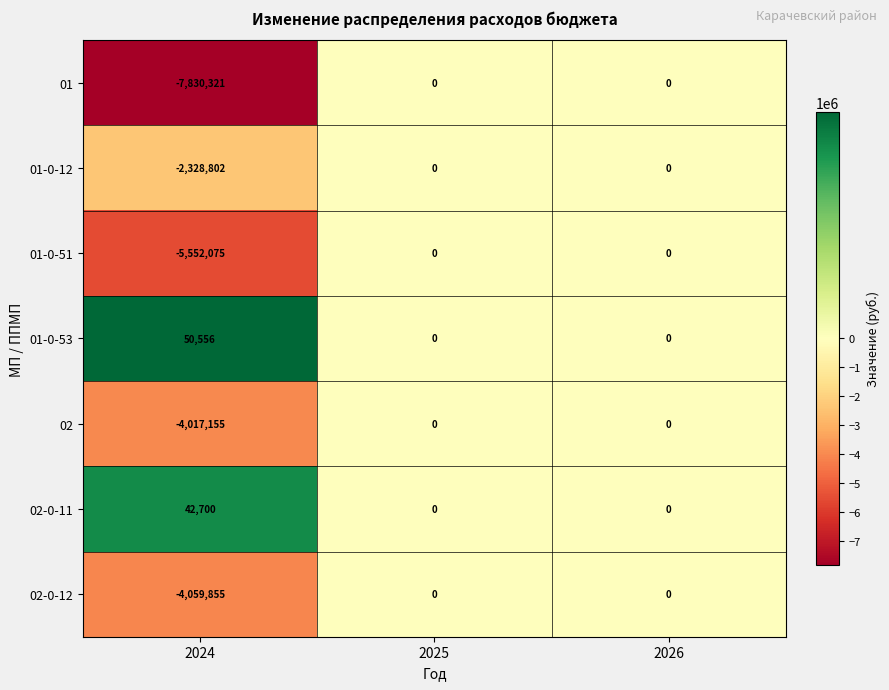

What is the maximum value shown in the chart?

50556